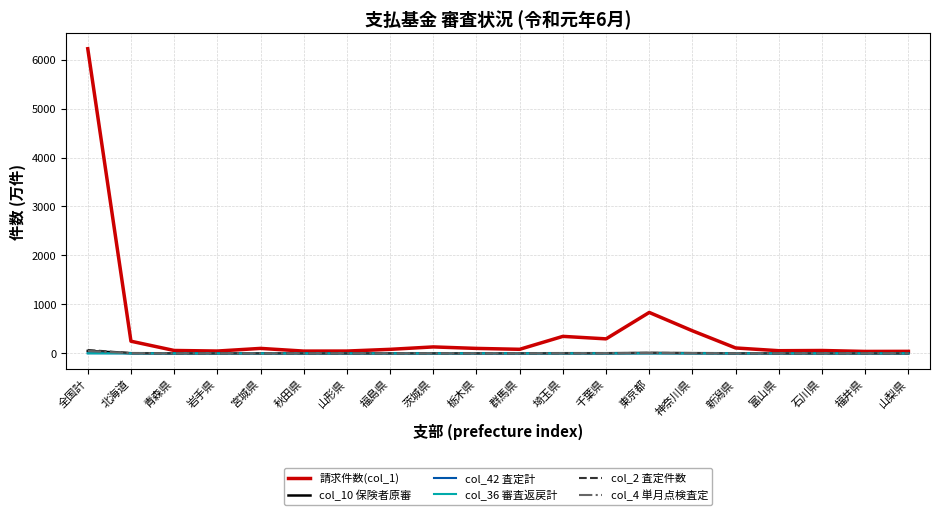

What are all the series names shown in the legend?

請求件数(col_1), col_10 保険者原審, col_42 査定計, col_36 審査返戻計, col_2 査定件数, col_4 単月点検査定